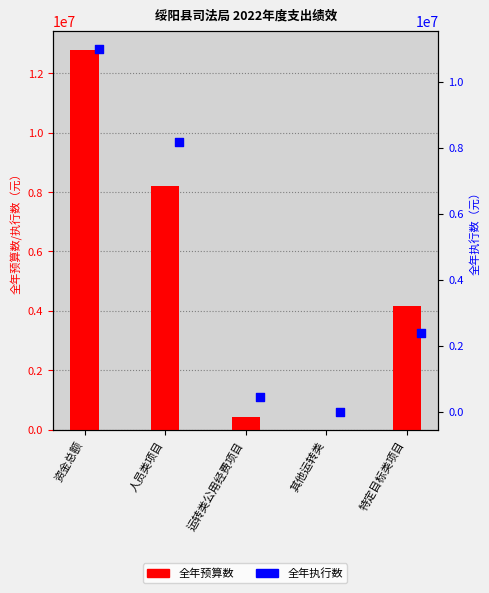

Is the value of 全年预算数 at 资金总额 greater than the value of 全年执行数 at 特定目标类项目?

Yes